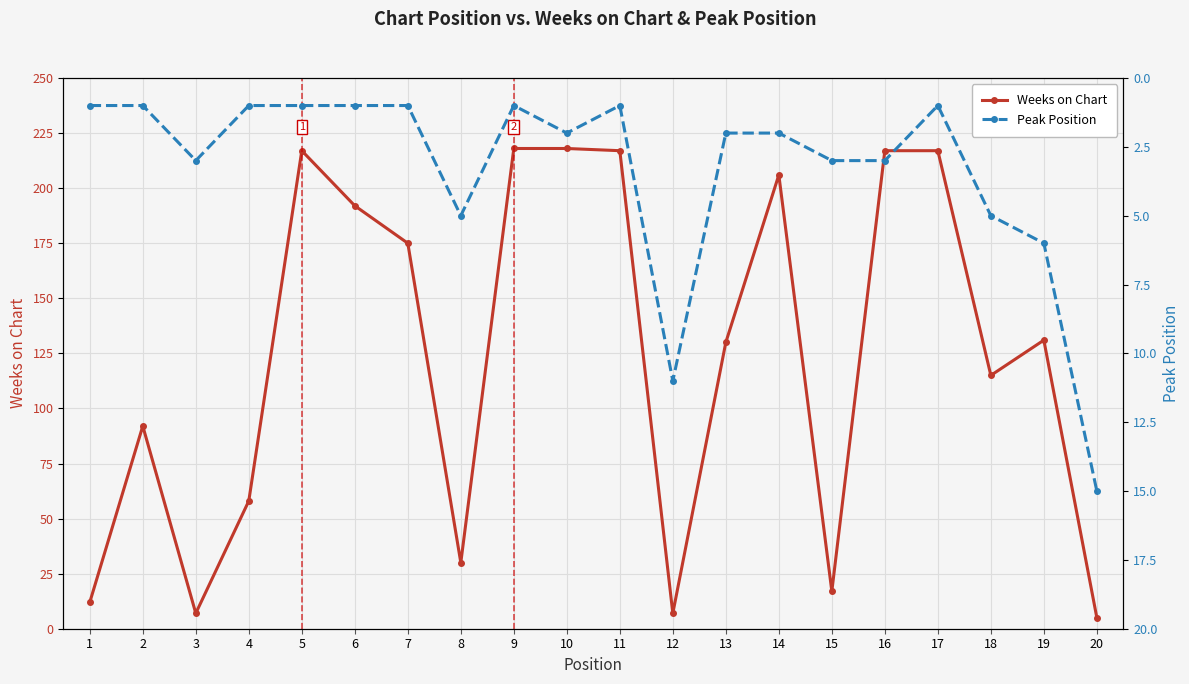

What is the difference between the second highest and second lowest values in the Weeks on Chart series?

211